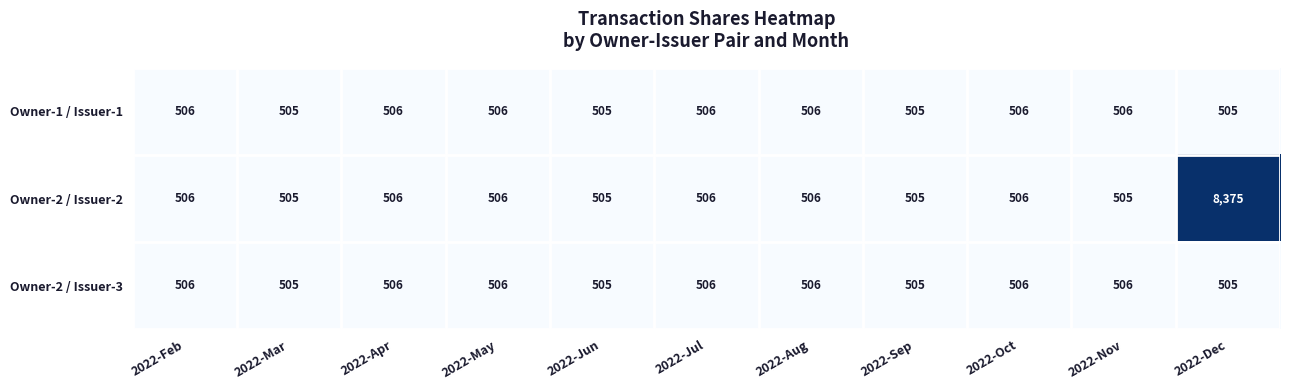

What is the total value across all series at 2022-Oct?

1518